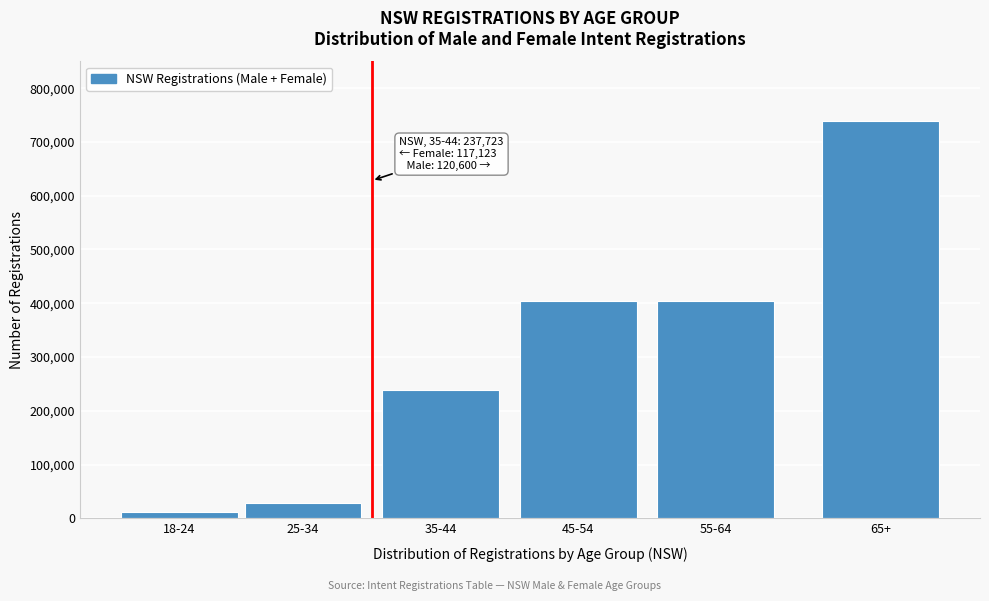

What is the average value?

304304